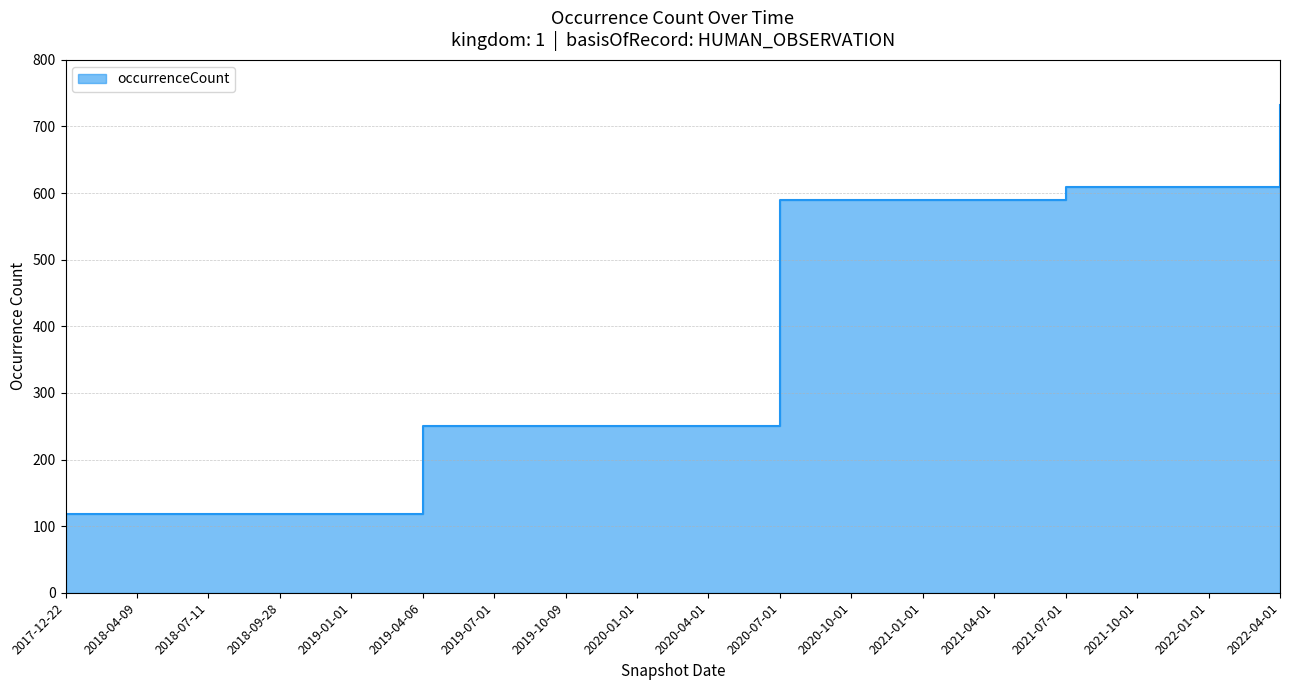

What is the minimum value shown in the chart?

118